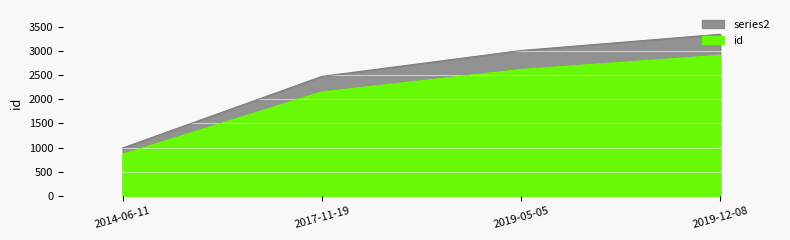

Which has a higher value, 2019-12-08 or 2014-06-11?

2019-12-08